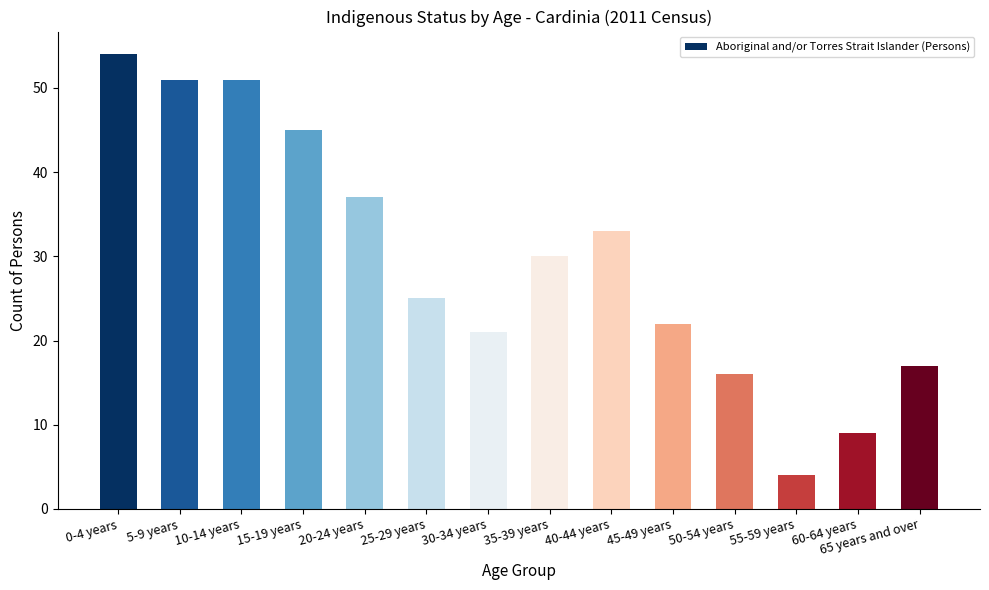

What is the difference between the second highest and minimum values?

47